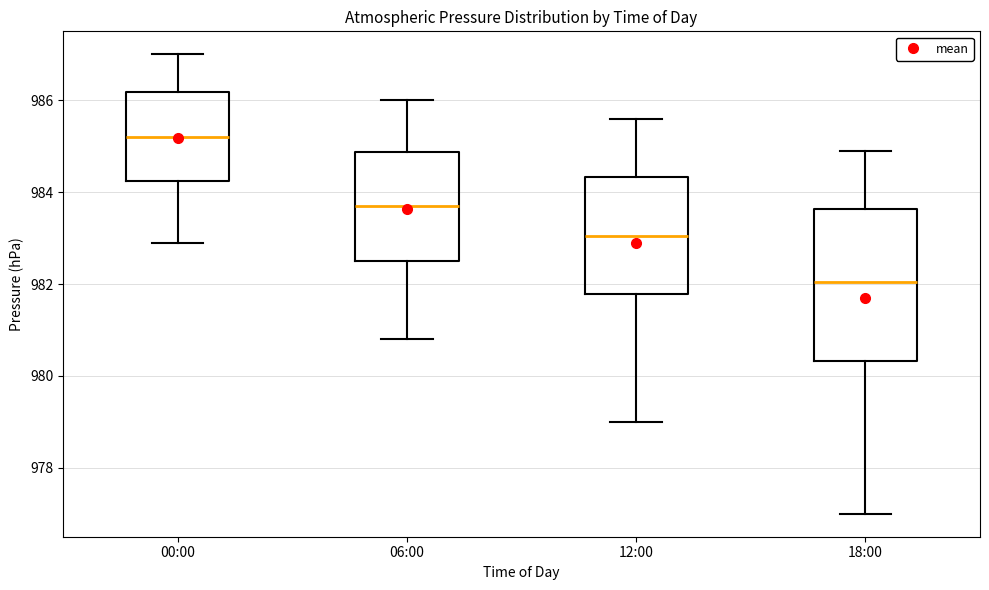

Which box is the tallest, from its lower edge to its upper edge?

18:00